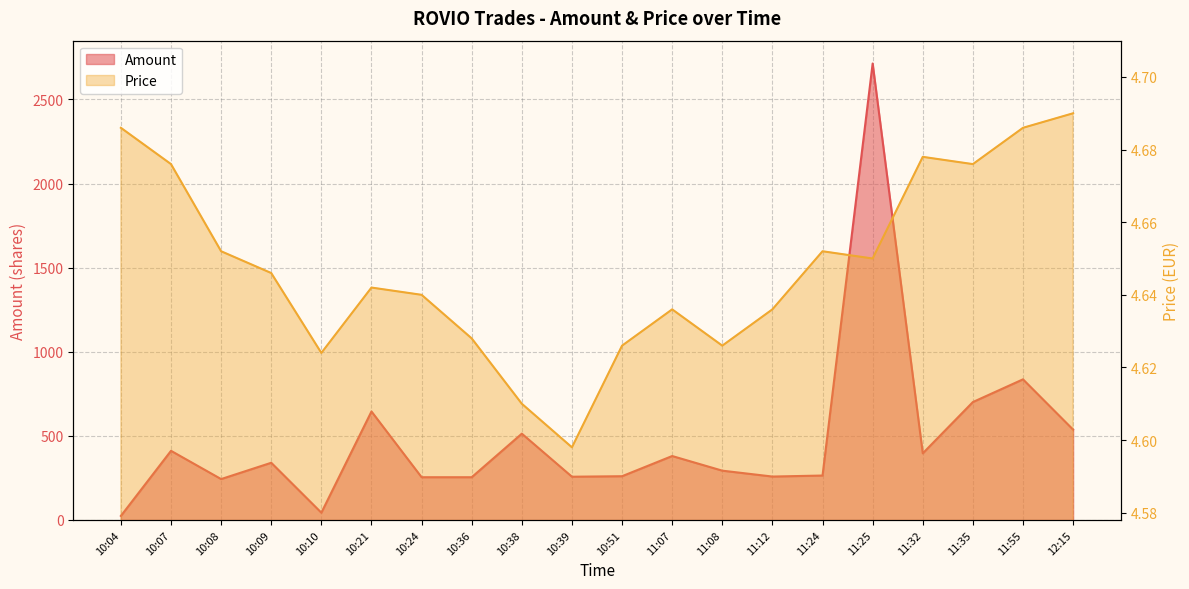

How many values in the Amount series exceed 340?

9